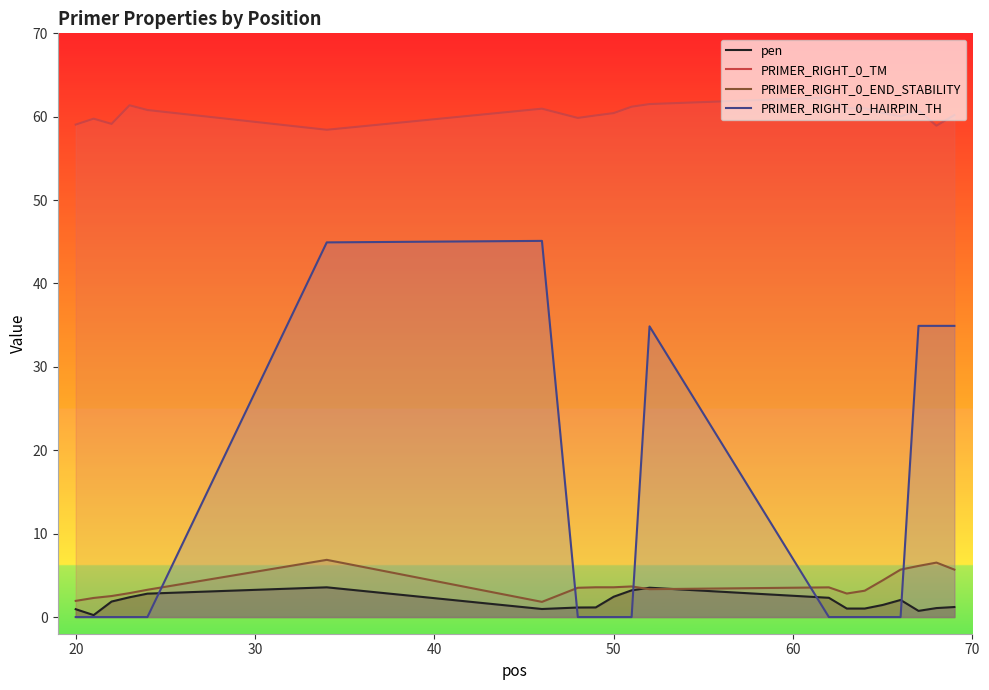

What is the maximum value for PRIMER_RIGHT_0_END_STABILITY?

6.9